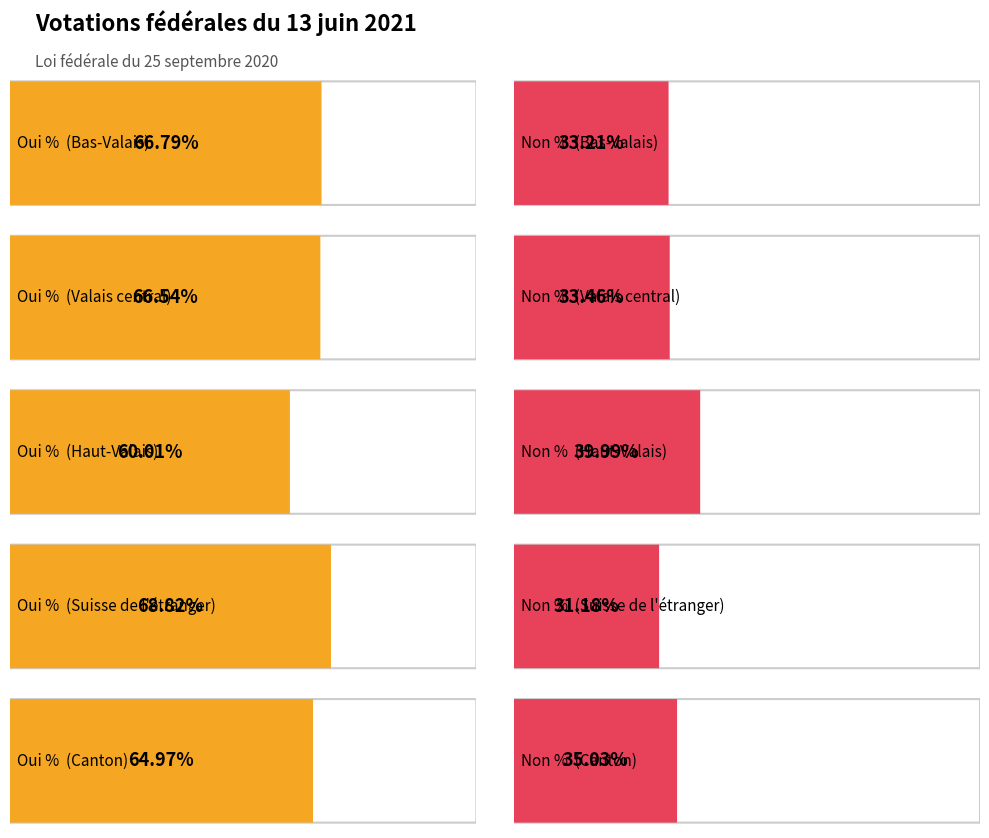

What is the label of the 2nd bar from the right?

Suisse de l'étranger